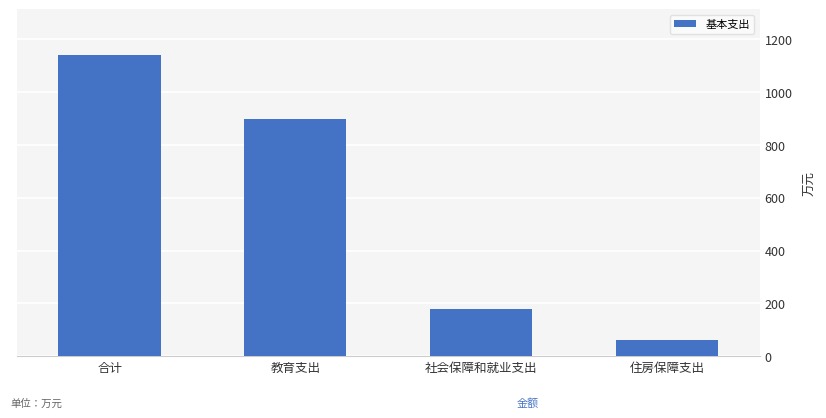

Reading left to right, extract all data points from this chart.

1141.6	899.5	178.7	63.4